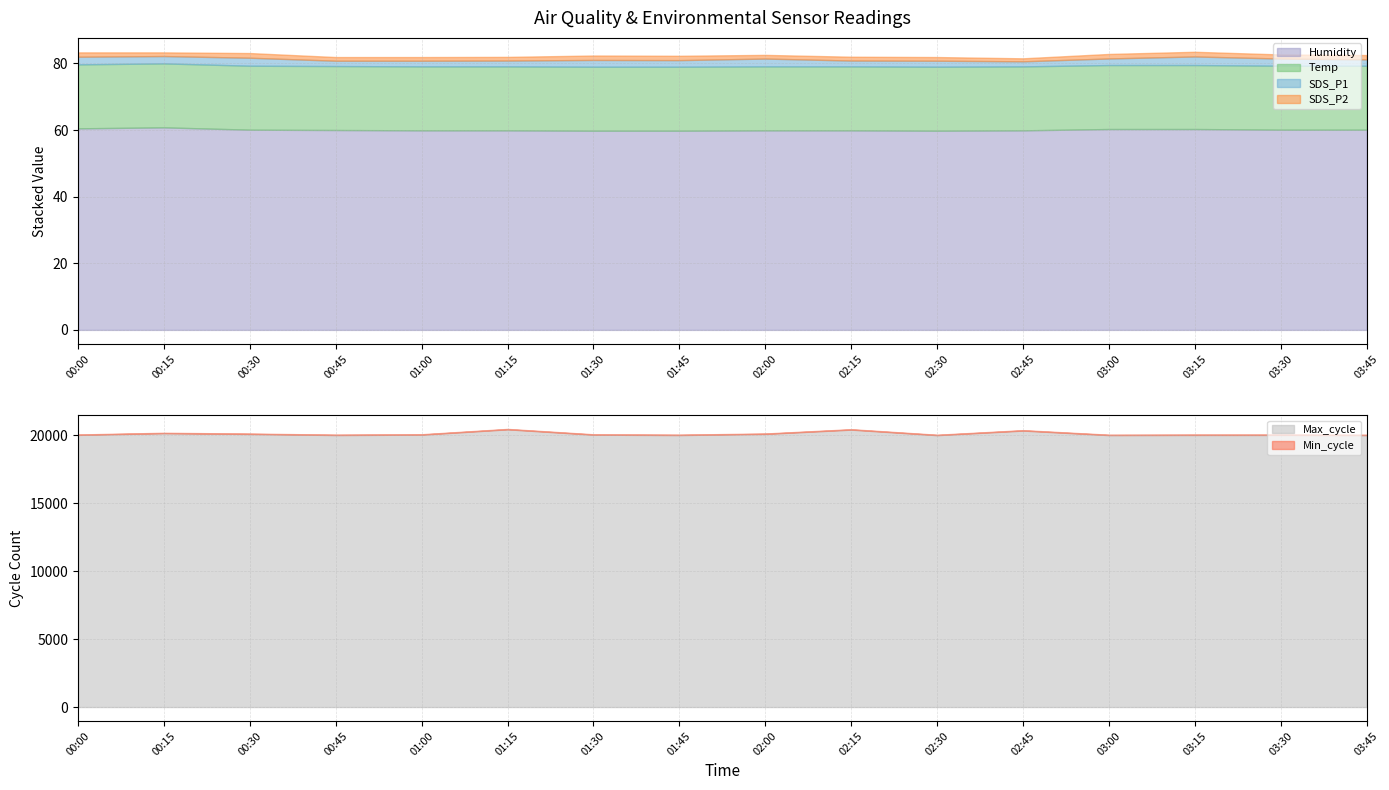

Reading left to right, transcribe all the data shown in this chart.

SDS_P1: 2.3	2.2	2.4	1.6	1.7	1.8	2.0	2.0	2.4	1.8	1.8	1.5	2.0	2.6	2.1	1.9
SDS_P2: 1.3	1.1	1.4	1.1	1.1	1.1	1.3	1.3	1.1	1.1	1.1	0.9	1.4	1.4	1.2	1.3
Temp: 19.2	19.2	19.2	19.2	19.2	19.2	19.2	19.2	19.2	19.2	19.2	19.2	19.2	19.2	19.2	19.2
Humidity: 60.5	60.8	60.1	60.0	59.9	59.9	59.8	59.8	59.9	59.9	59.8	59.9	60.3	60.3	60.1	60.1
Min_cycle: 28.0	28.0	28.0	28.0	28.0	28.0	28.0	28.0	28.0	28.0	28.0	28.0	28.0	28.0	28.0	28.0
Max_cycle: 20041.0	20167.0	20109.0	20030.0	20059.0	20451.0	20056.0	20029.0	20114.0	20429.0	20022.0	20359.0	20026.0	20037.0	20037.0	20024.0